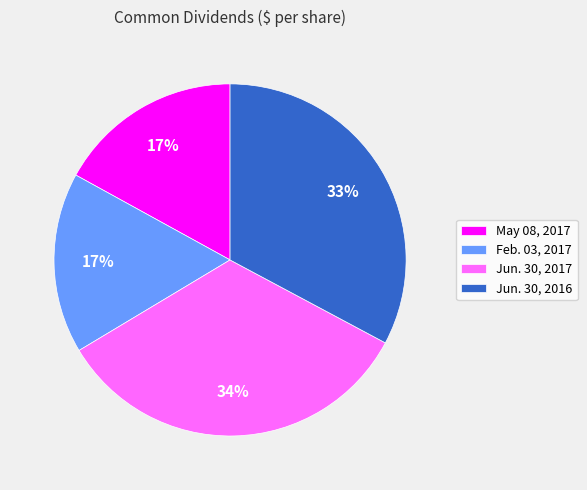

Which category has the biggest portion of the pie?

Jun. 30, 2017